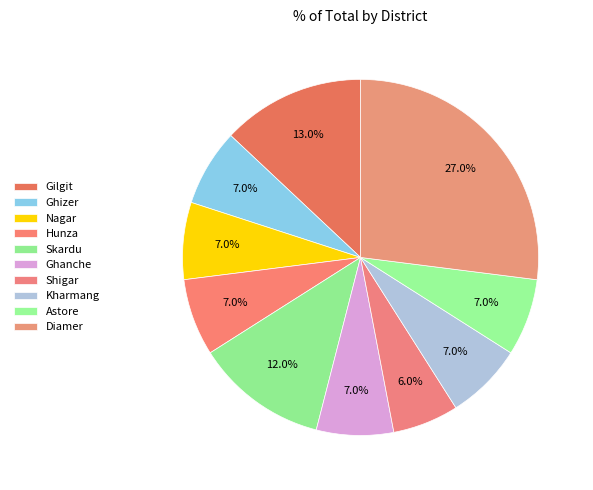

The Hunza slice represents 7% of the pie. True or false?

True